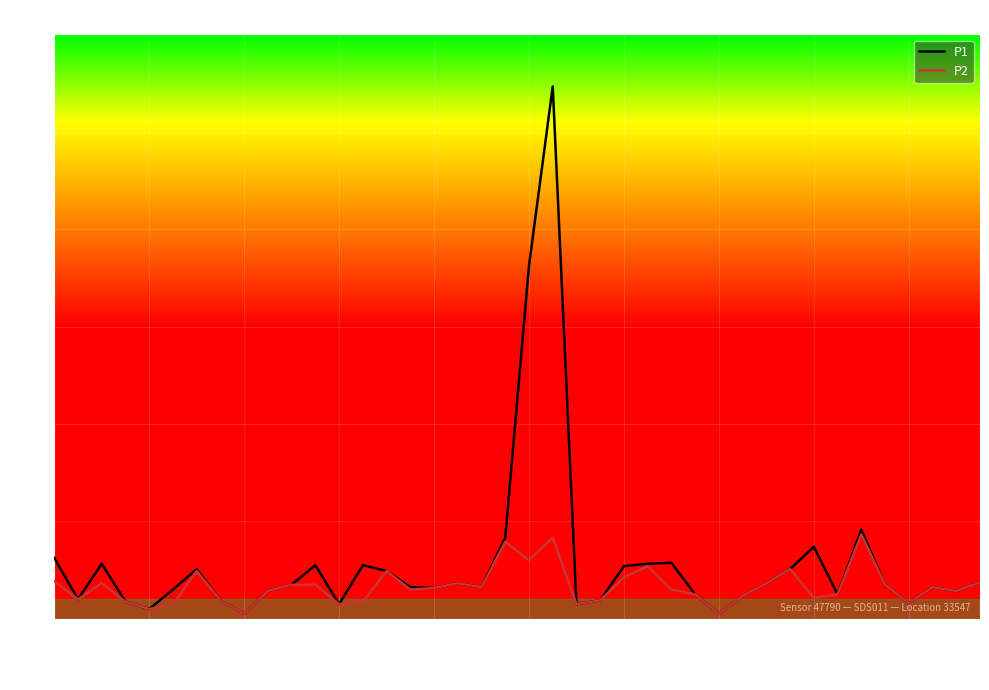

Does the chart display data point markers on the line(s)?

No